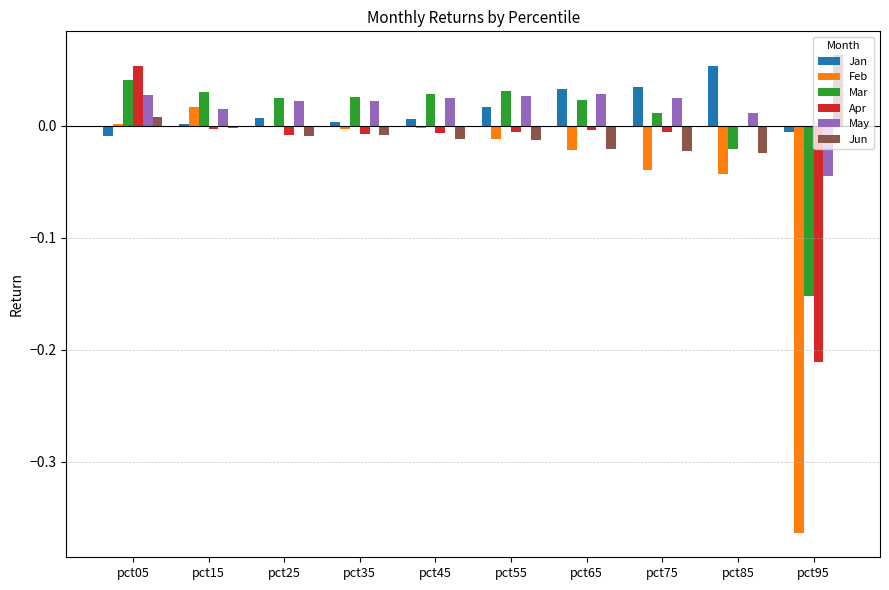

At which category is the sum across all series the highest?

pct05